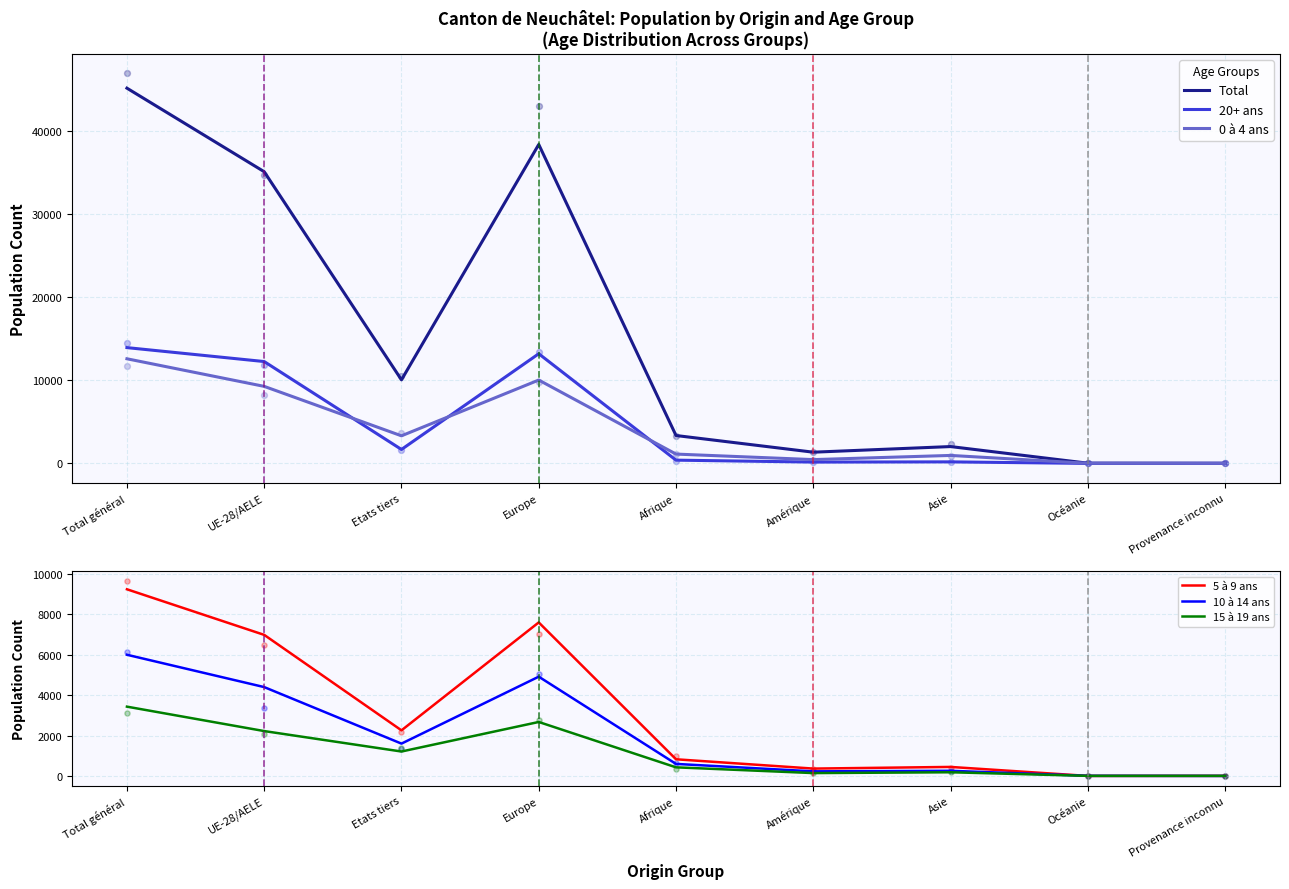

At which category is the sum across all series the highest?

Total général